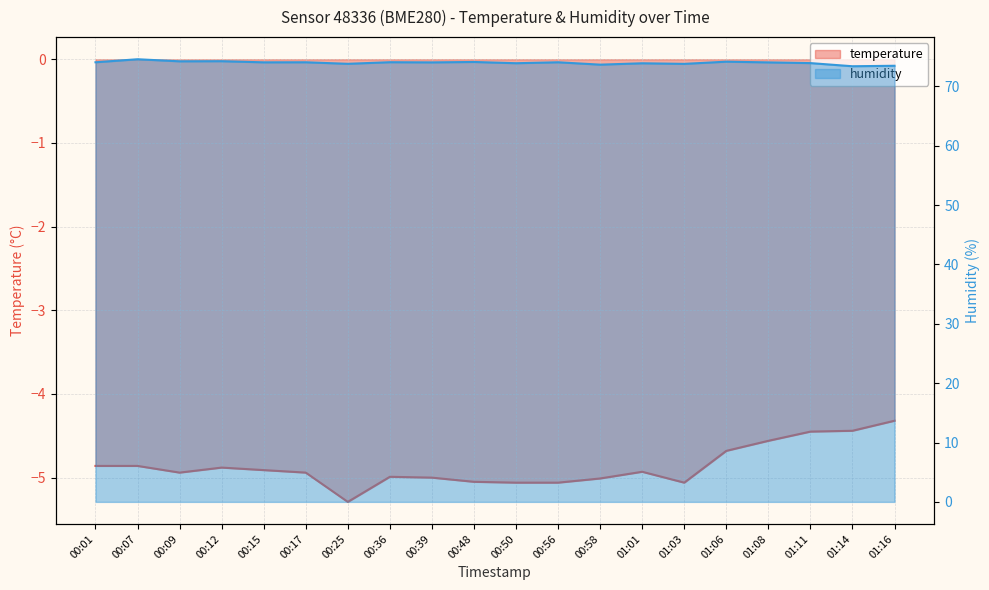

What is the spread (max minus min) of values at 00:12?

79.1